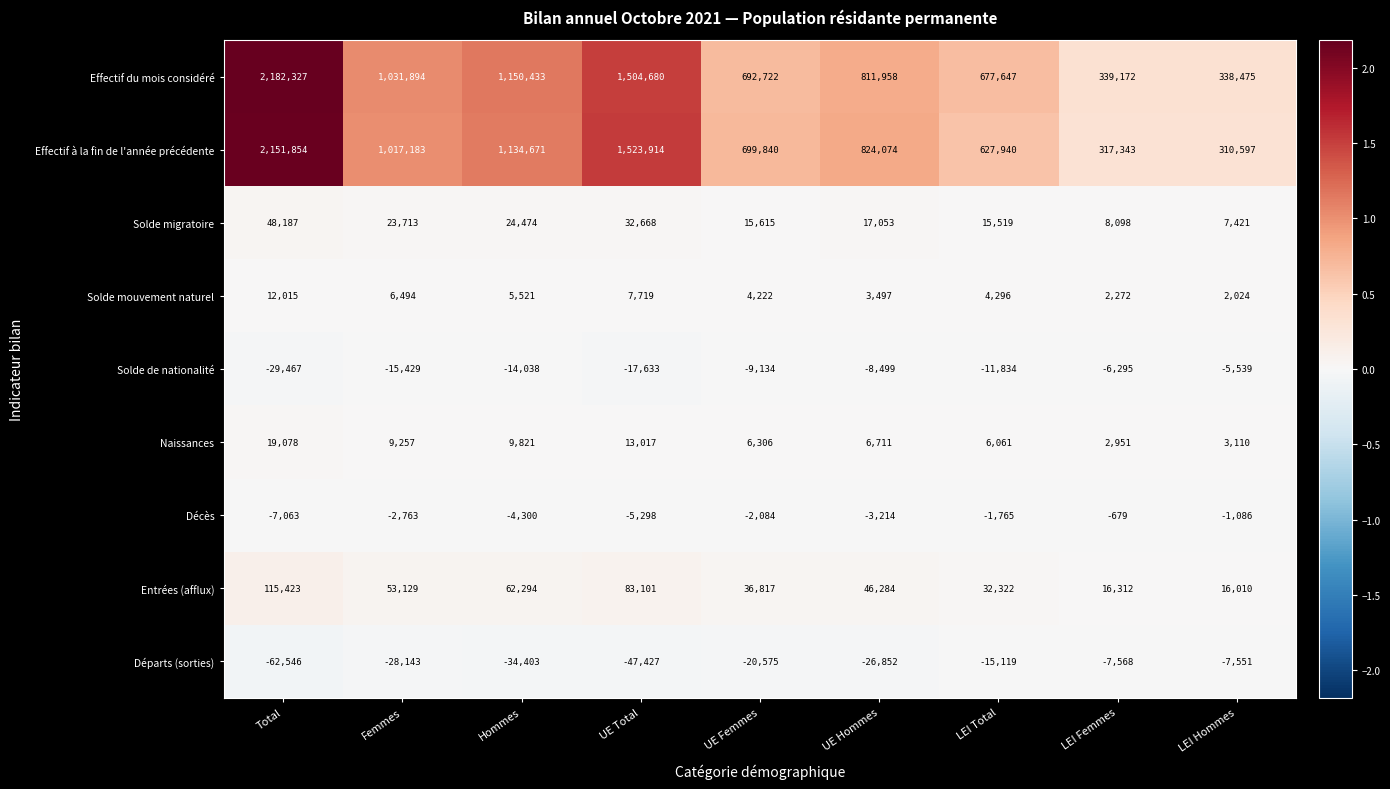

At LEI Hommes, list the series in order from smallest to largest.

Départs (sorties), Solde de nationalité, Décès, Solde mouvement naturel, Naissances, Solde migratoire, Entrées (afflux), Effectif à la fin de l'année précédente, Effectif du mois considéré